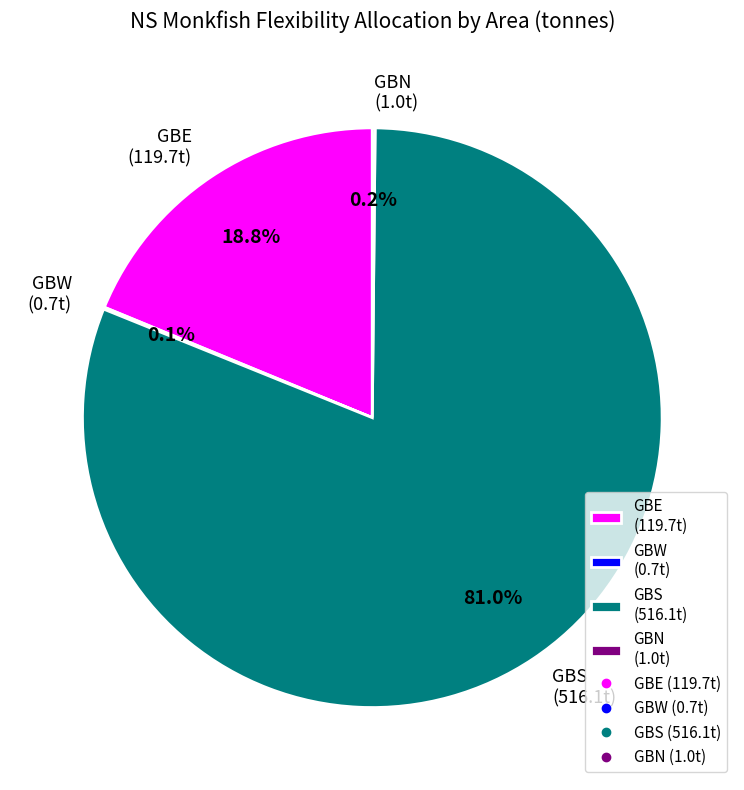

Is there a majority slice in this chart?

Yes